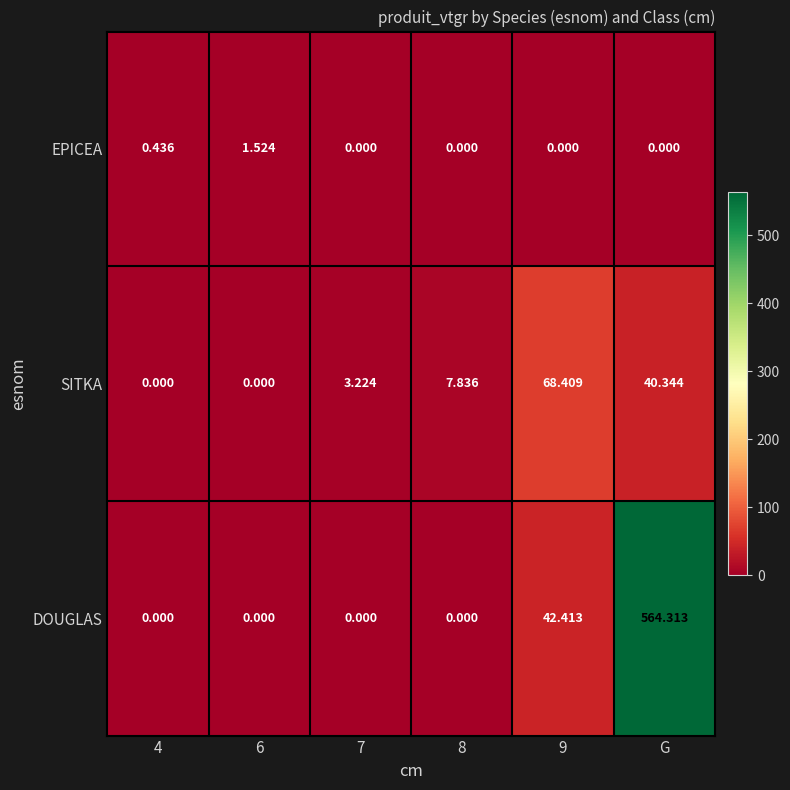

At which category is the sum across all series the highest?

G